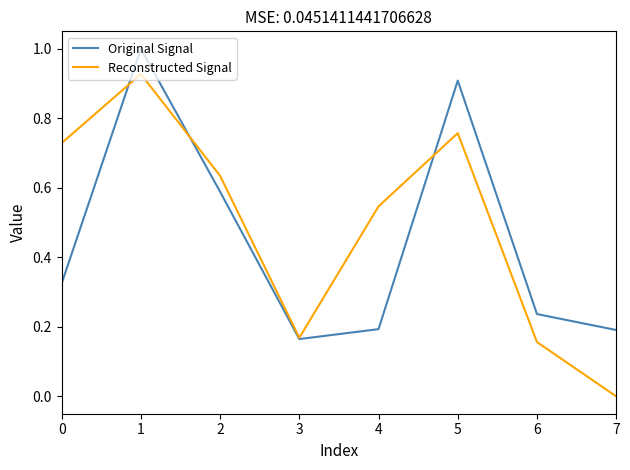

Is it true that Original Signal equals 0.1 at 6?

False